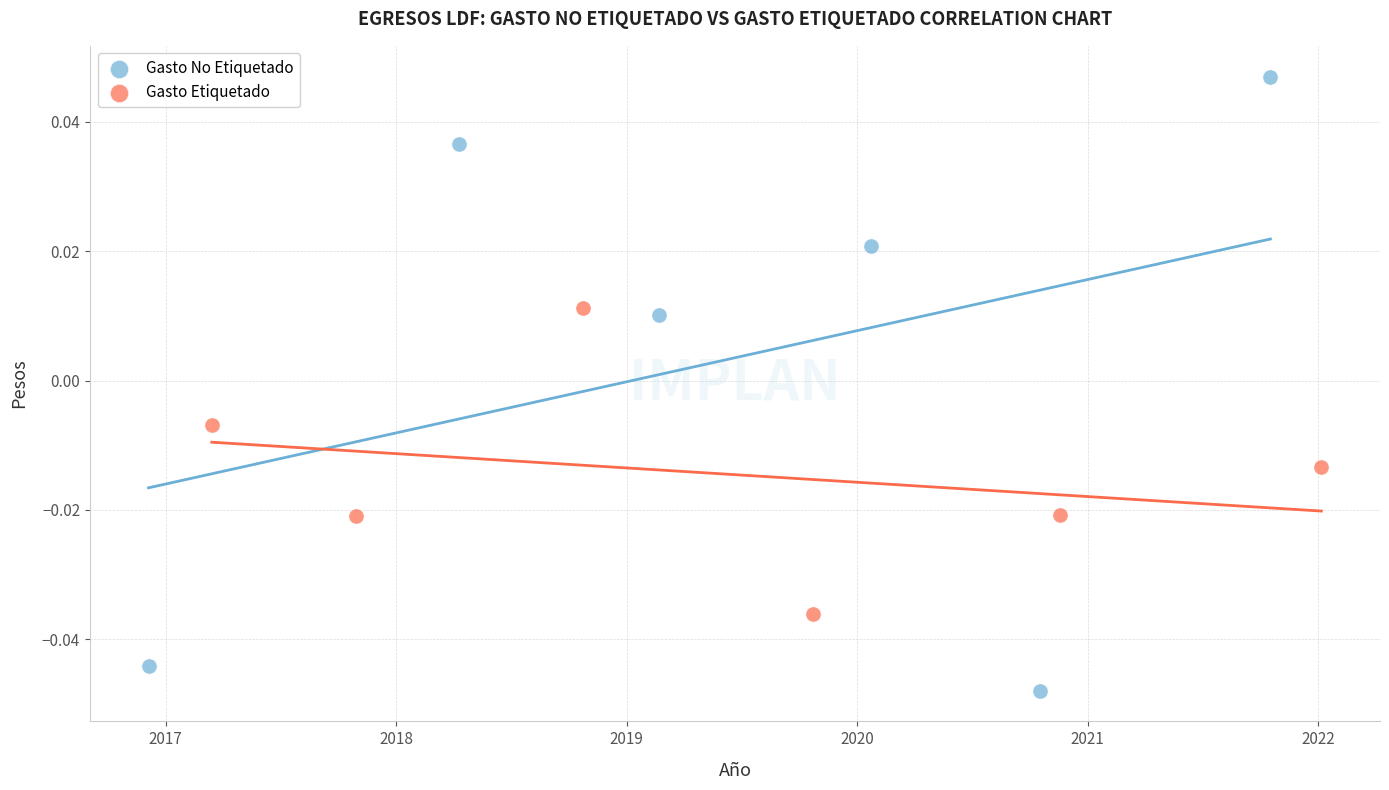

What are all the series names shown in the legend?

Gasto No Etiquetado, Gasto Etiquetado